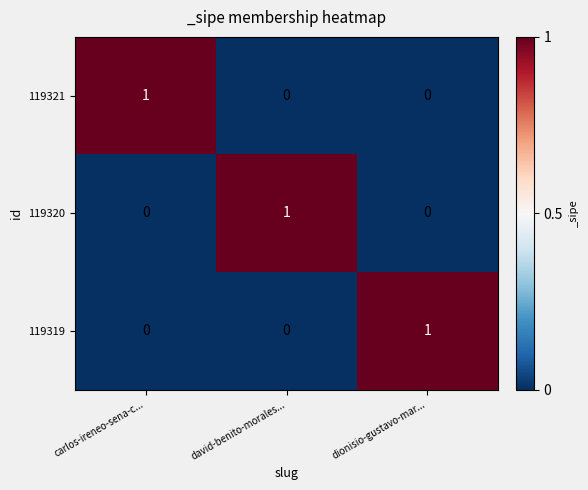

True or false: 119321 has a value of 0 at carlos-ireneo-sena-c....

False